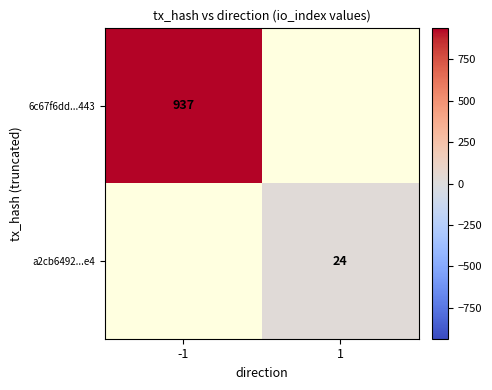

The a2cb6492...e4 series shows 24 at 1. True or false?

True